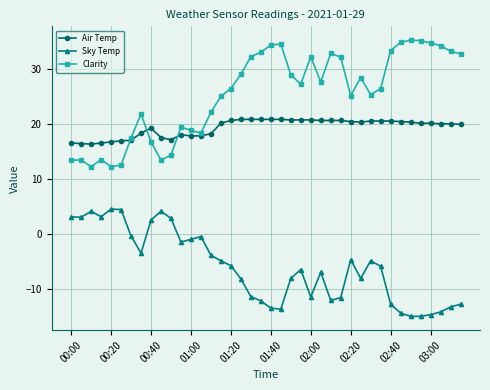

True or false: Clarity has more than 0 interior local peaks.

True